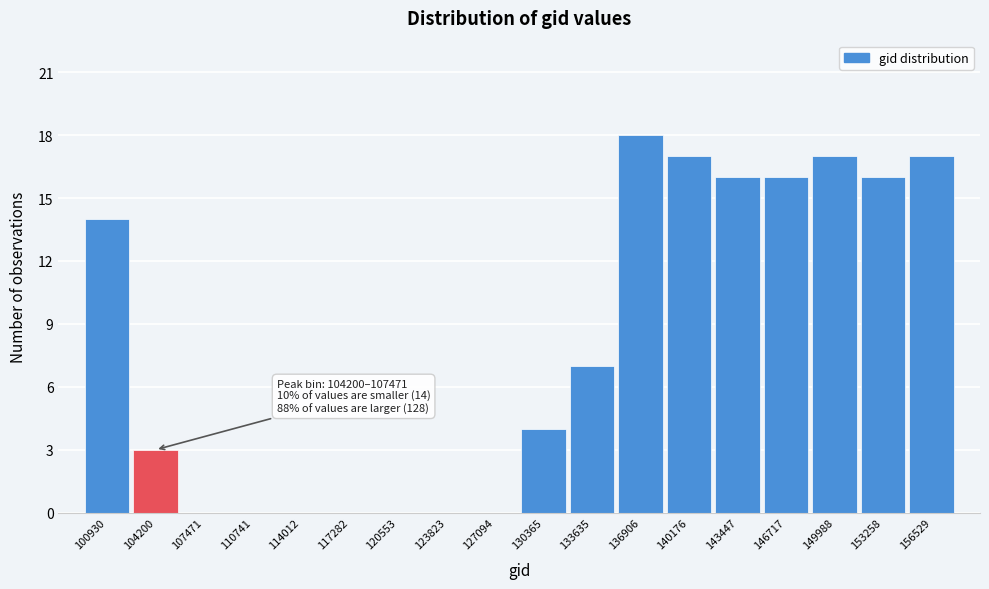

Reading left to right, transcribe all the data shown in this chart.

100930=14	104200=3	107471=0	110741=0	114012=0	117282=0	120553=0	123823=0	127094=0	130365=4	133635=7	136906=18	140176=17	143447=16	146717=16	149988=17	153258=16	156529=17